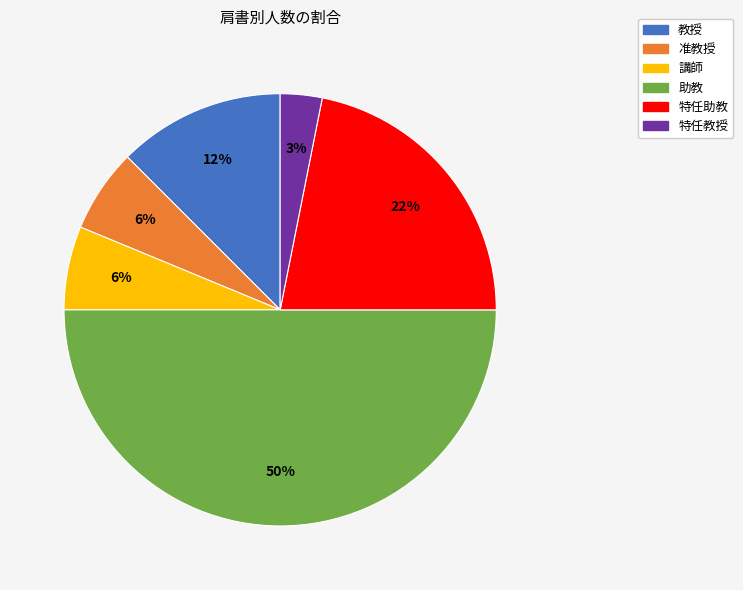

How many slices are in this pie chart?

6